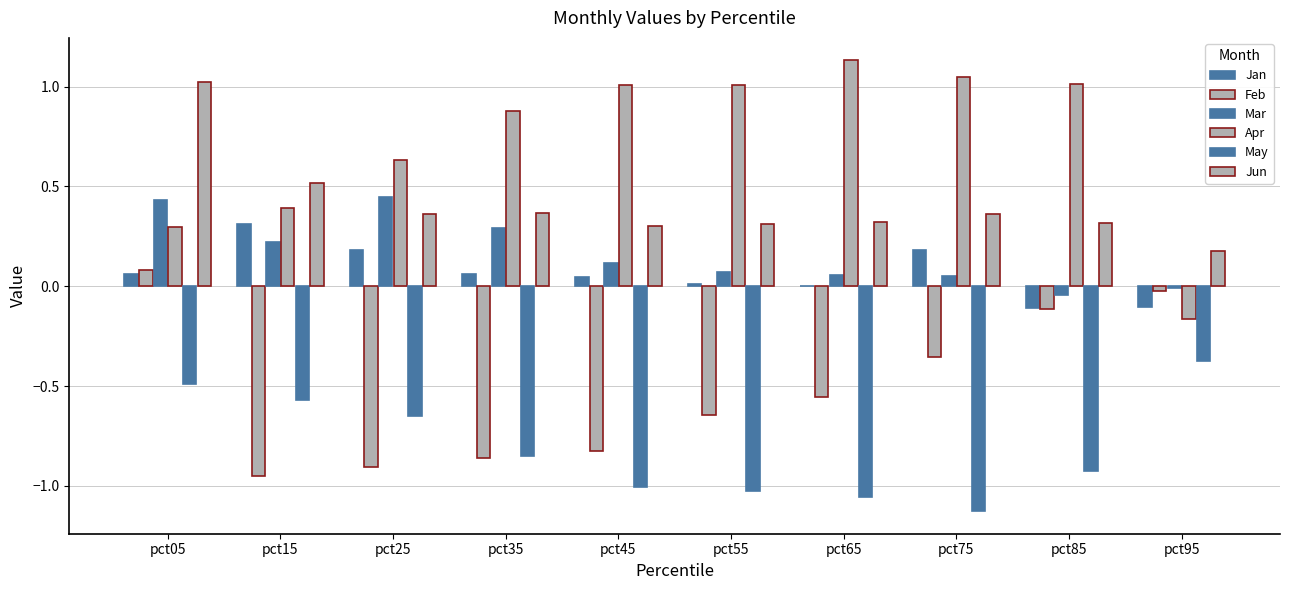

How many categories are shown in the chart?

10